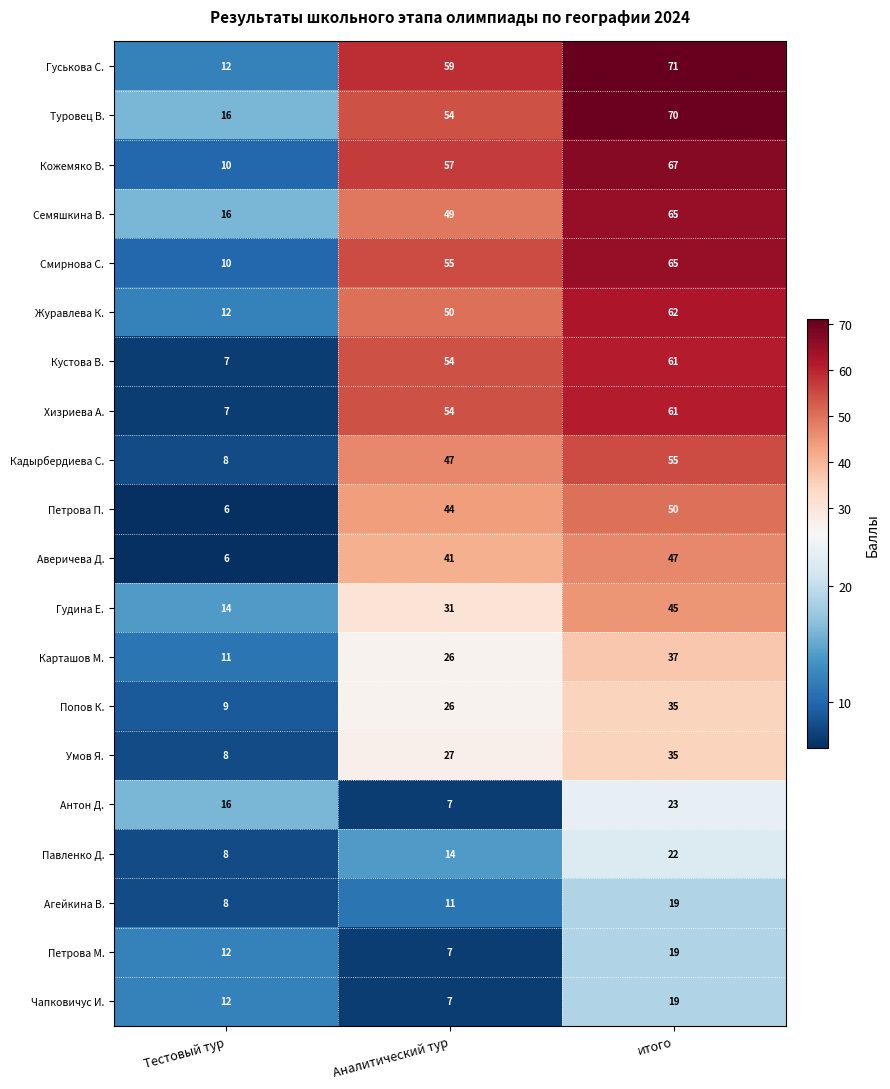

At which label is Журавлева К. closest to 37?

Аналитический тур